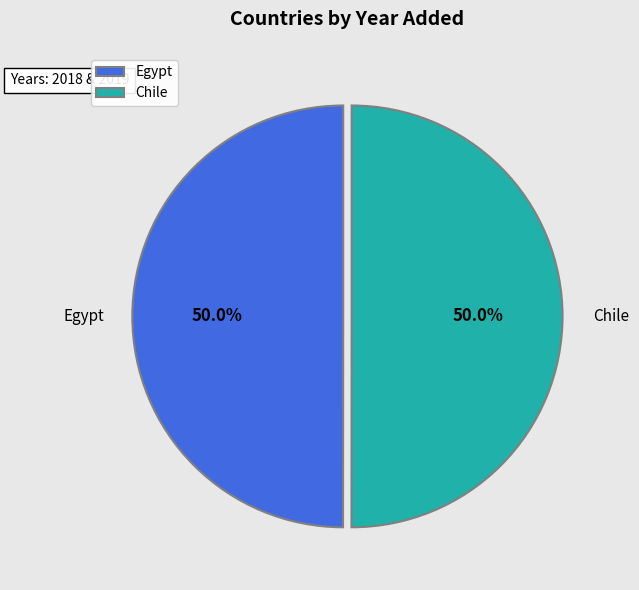

Approximately how many times larger is the value at Egypt compared to Chile?

1.0